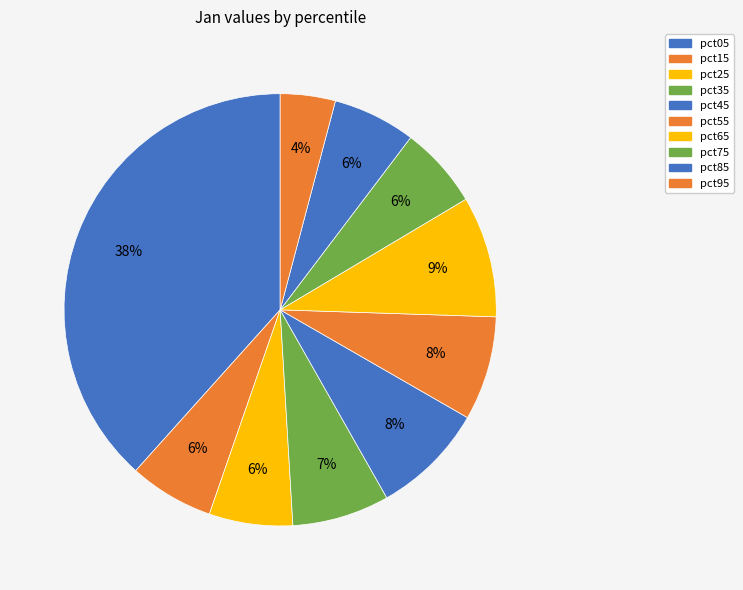

To the nearest percent, what is the combined percentage of pct15 and pct55?

14%